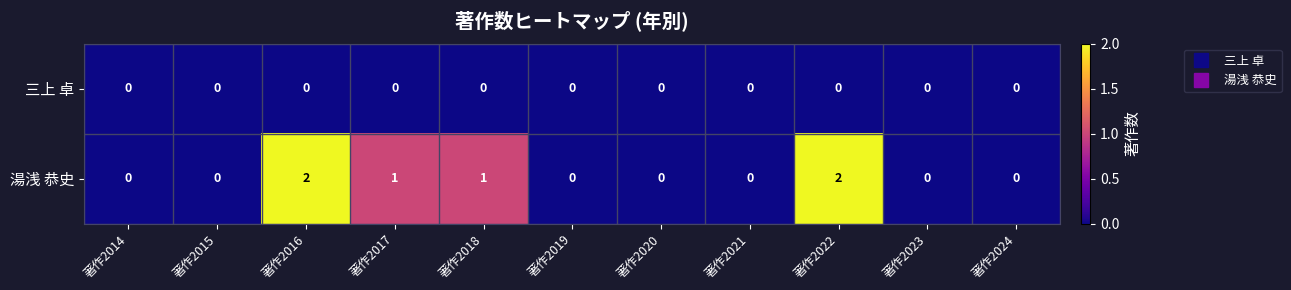

How many categories are shown in the chart?

11